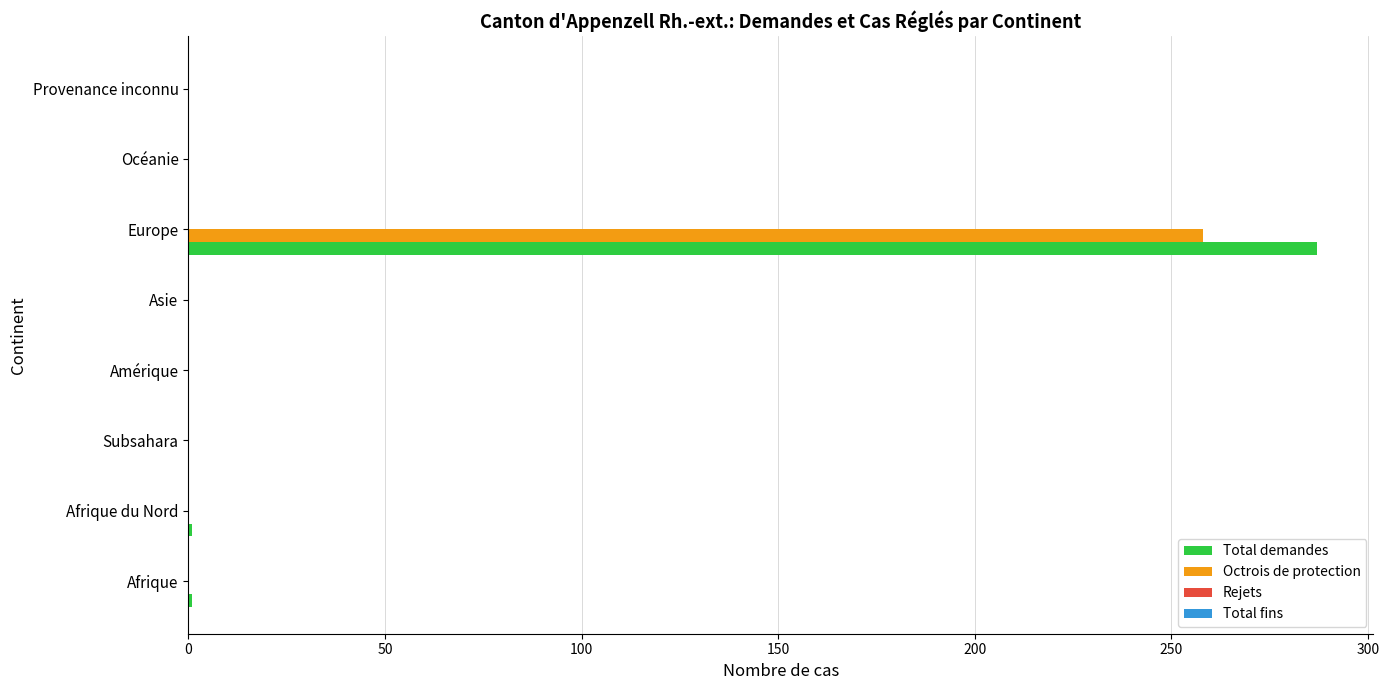

At which category is the sum across all series the highest?

Europe